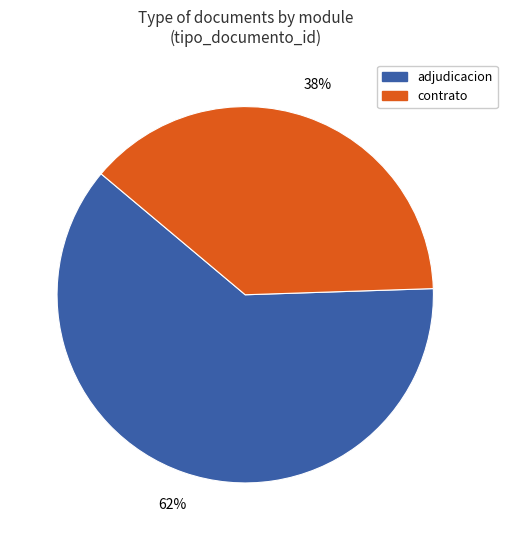

To the nearest percent, what is the average slice percentage?

50%